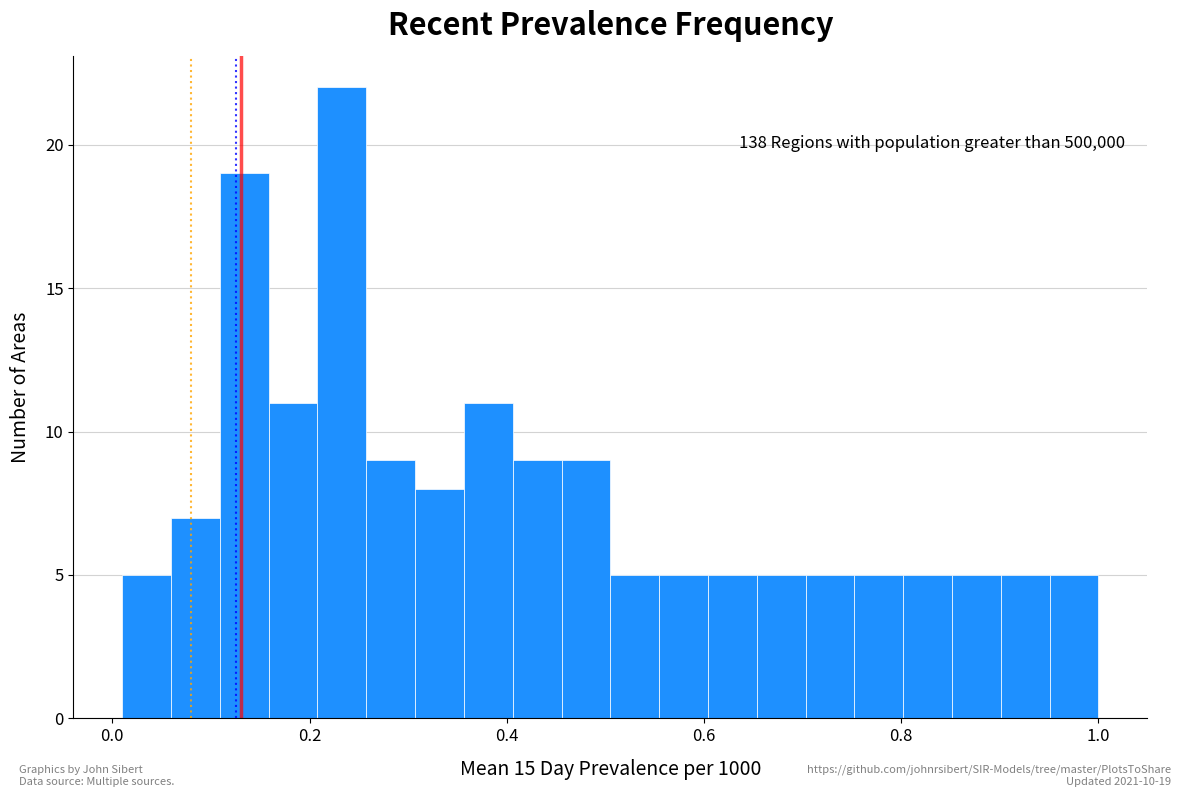

Read against the x-axis, roughly where is the centre of the tallest bar?

0.24